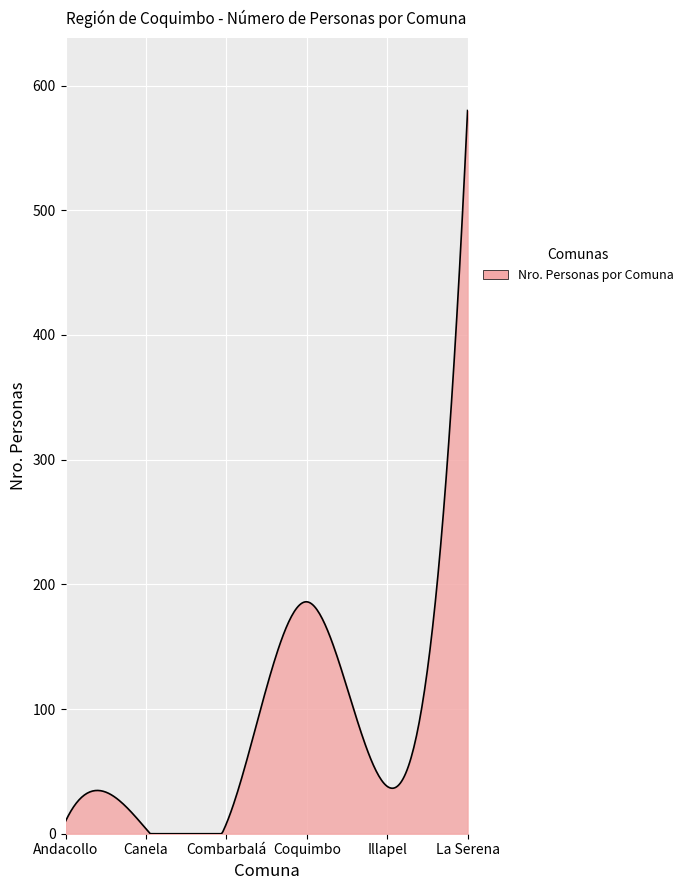

What is the maximum value shown in the chart?

580.0